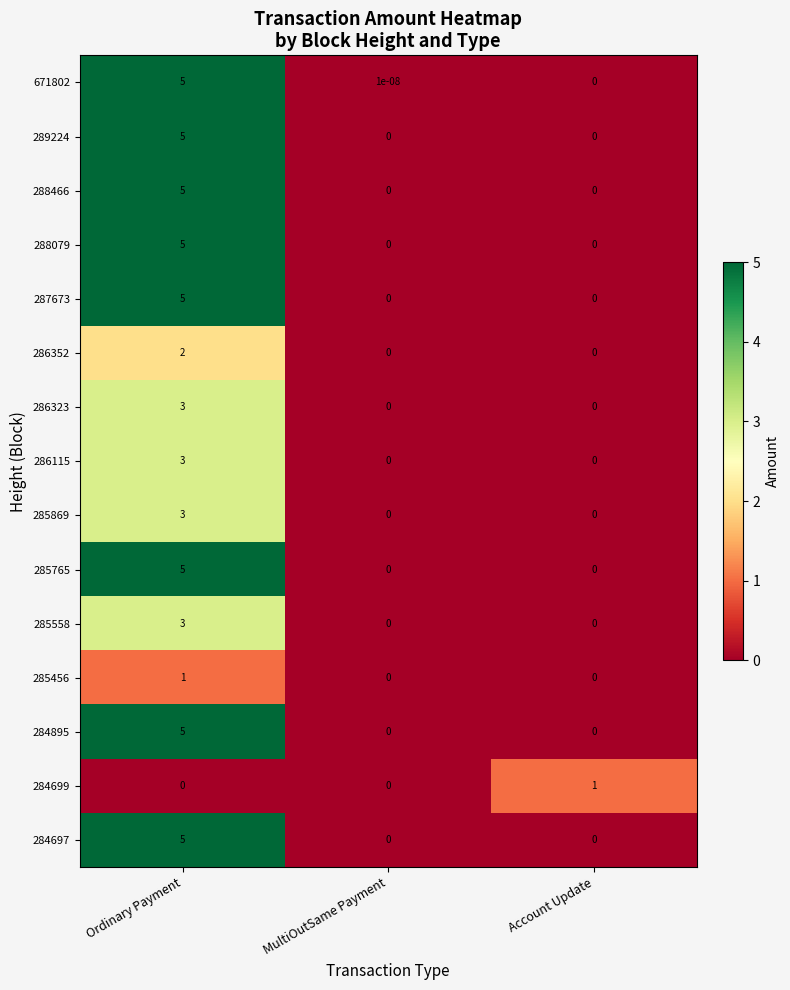

The 289224 series shows 0.0 at MultiOutSame Payment. True or false?

True